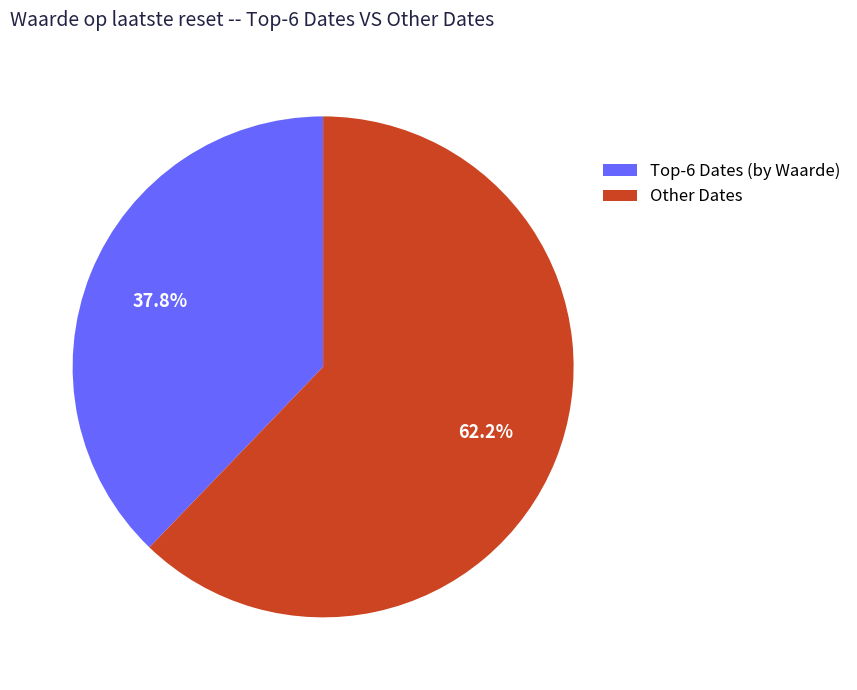

Count the number of slices in the pie.

2